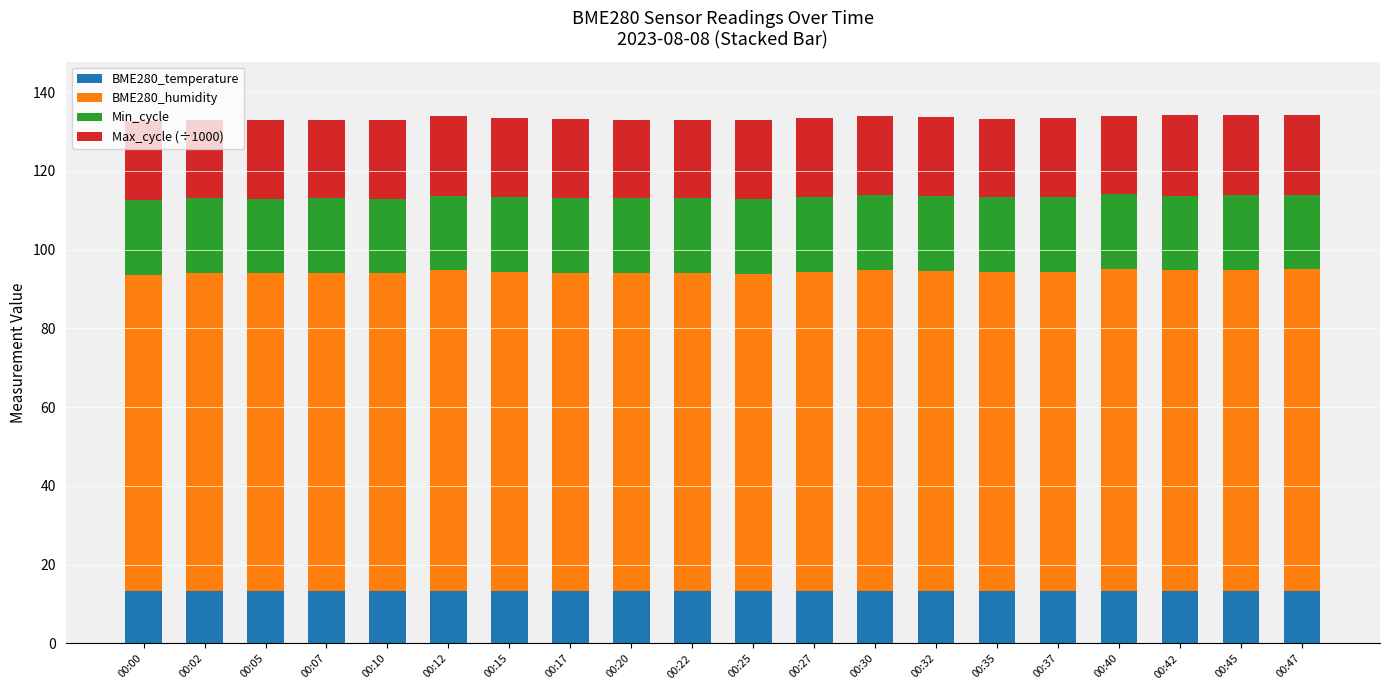

What is the highest value of the BME280_temperature series?

13.4